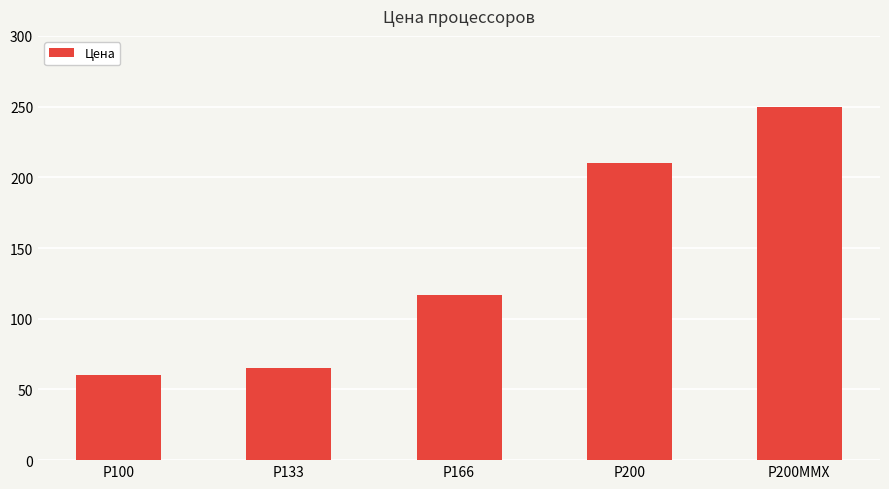

What is the average value?

140